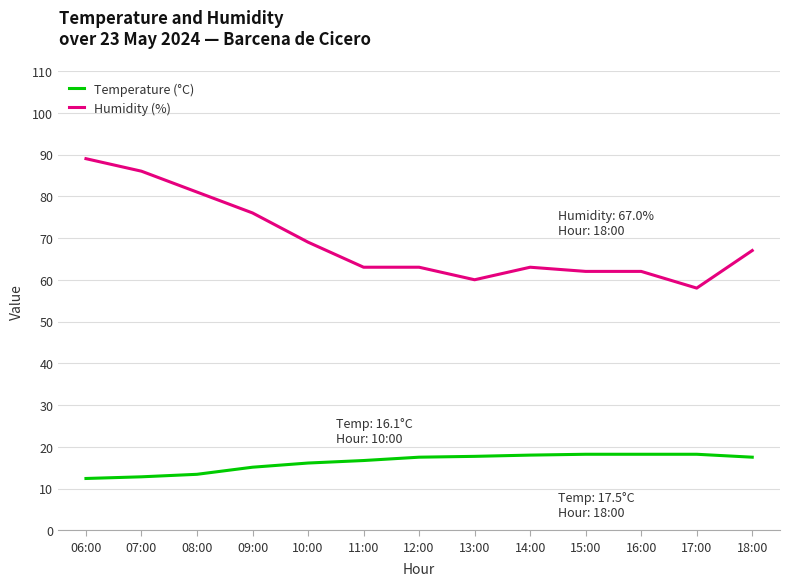

The Humidity (%) series shows 89.0 at 06:00. True or false?

True